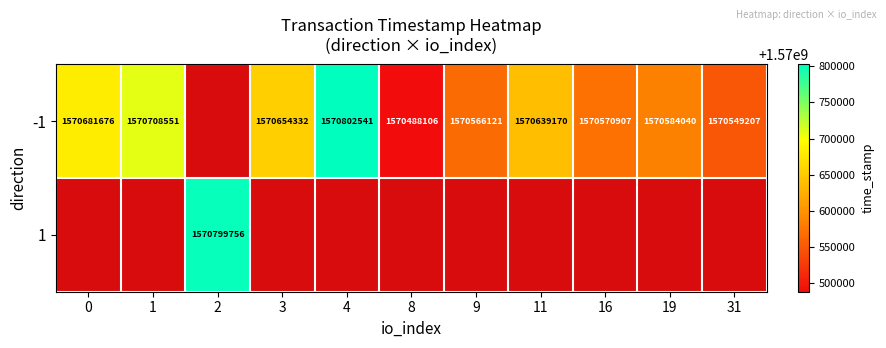

What is the sum of the -1 values at 31 and 3?

3141203539